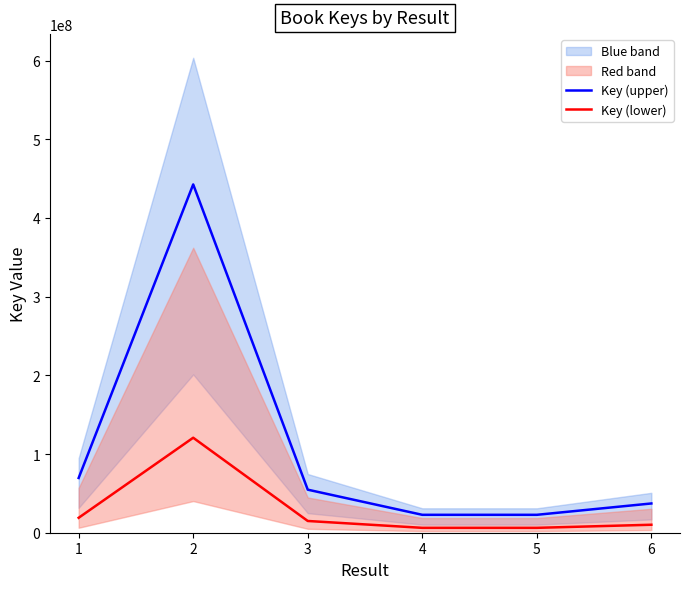

Where is Key (upper) nearest to the value 232706469?

1